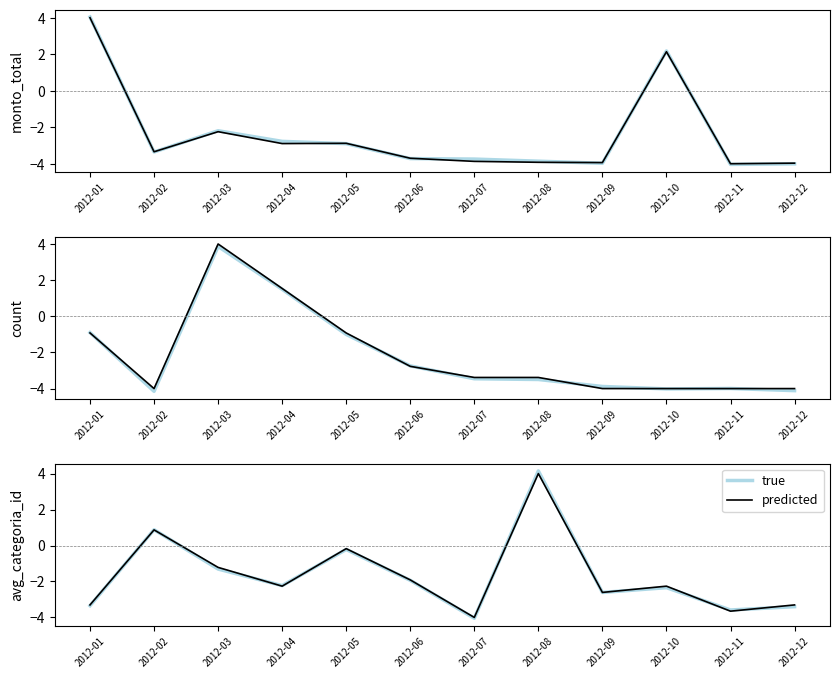

Is the value of predicted at 2012-01 greater than the value of true at 2012-03?

No